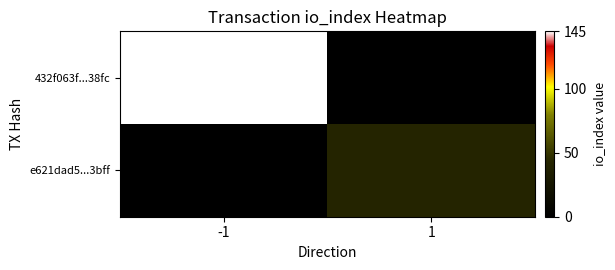

Reading right to left, what are all the values shown in this chart?

432f063f...38fc: 1=0	-1=145
e621dad5...3bff: 1=42	-1=0